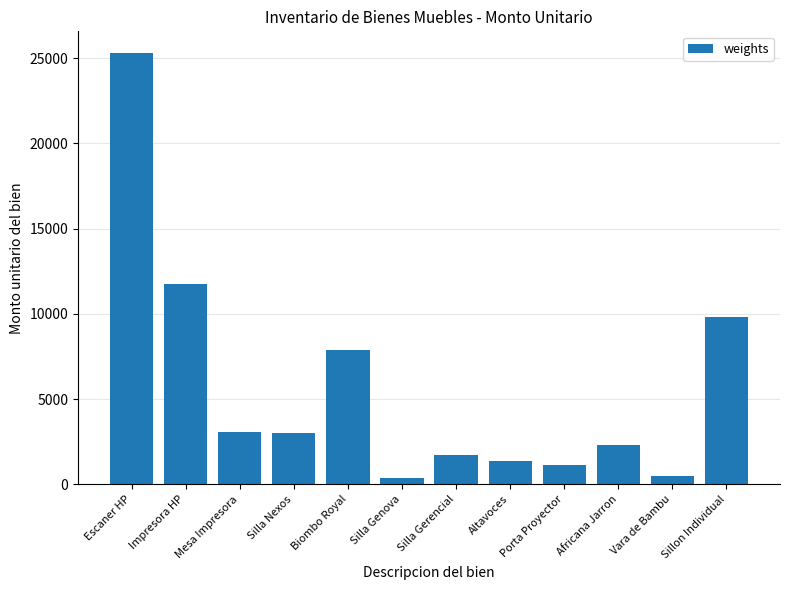

Is it true that the value at Sillon Individual is 17477.5?

False